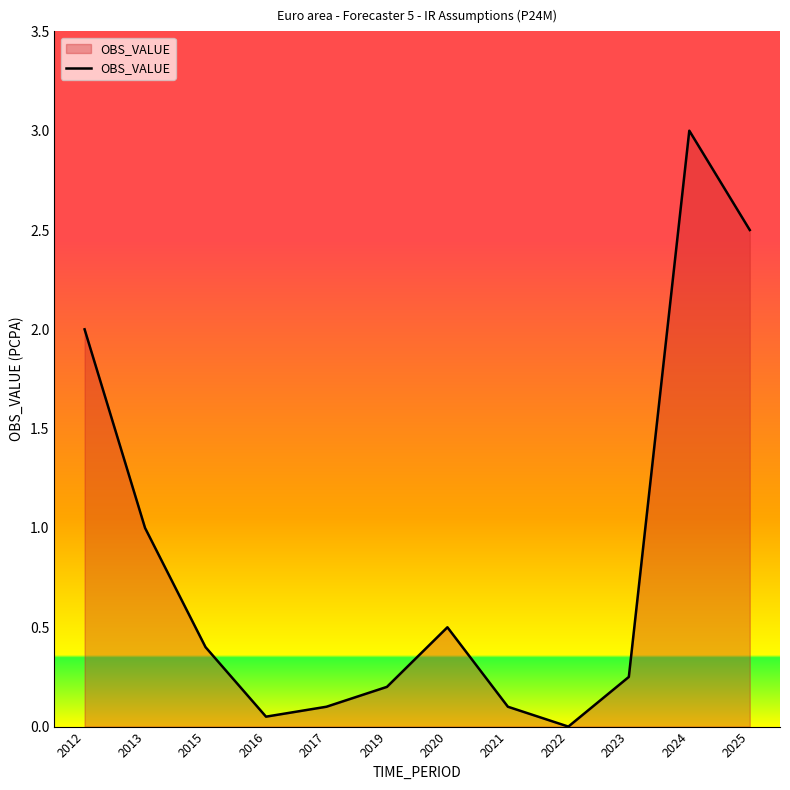

Which has a higher value, 2020 or 2021?

2020